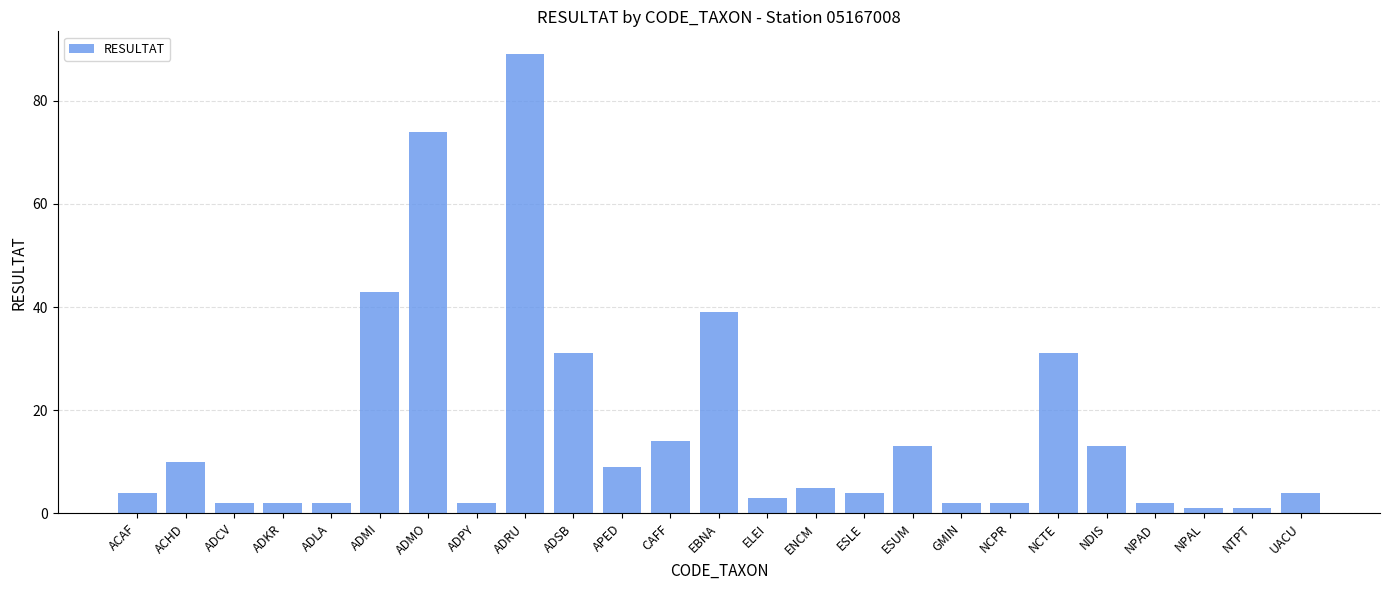

Between EBNA and CAFF, which is larger?

EBNA